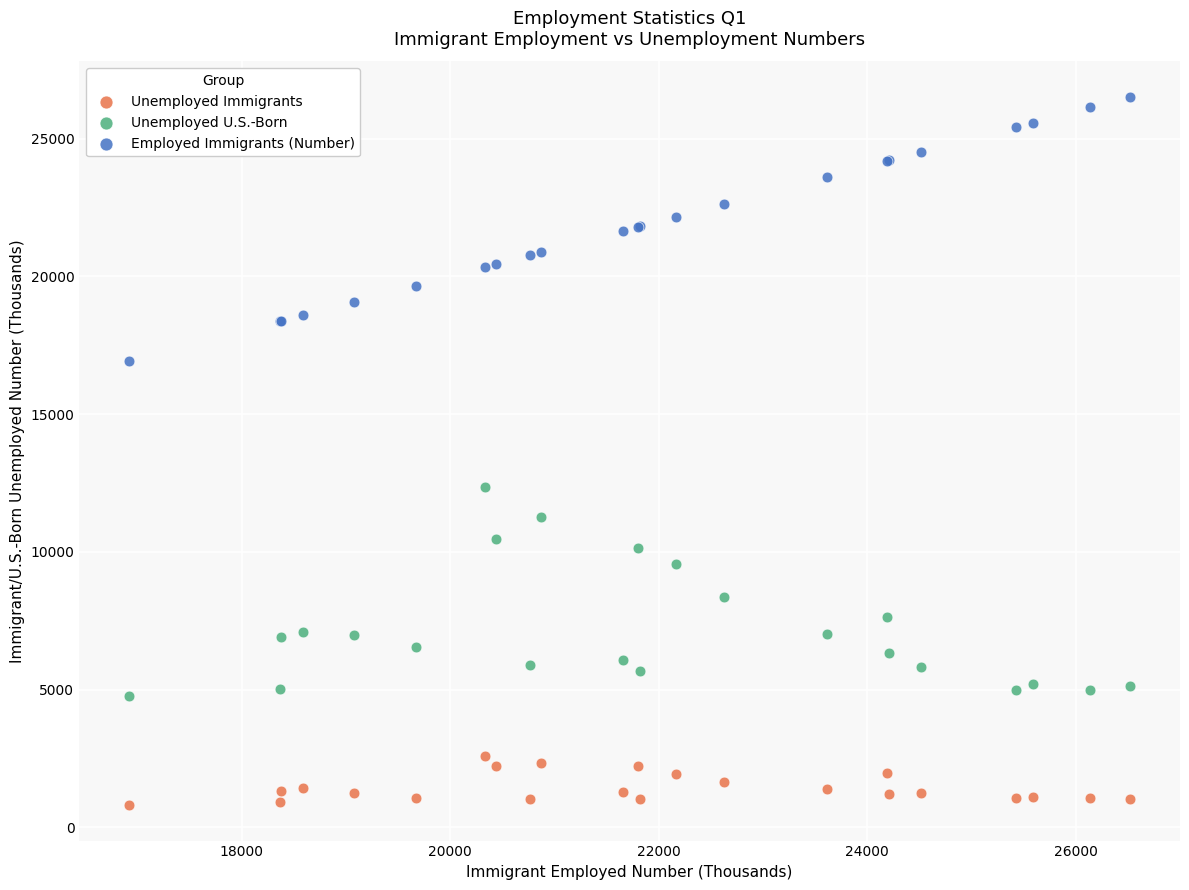

Across all series, what Y value is closest to 13662?

12345.7